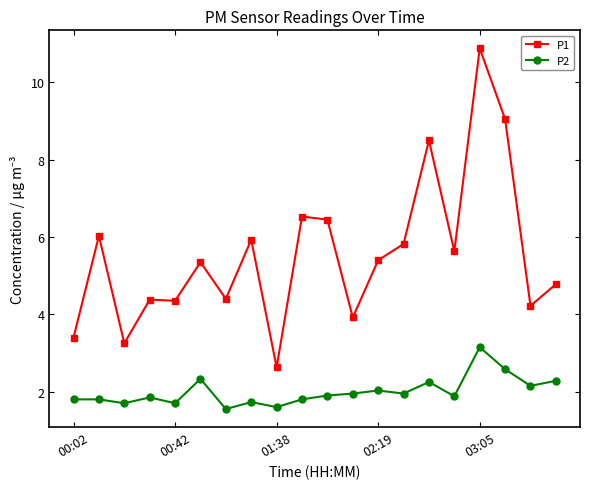

What are all the series names shown in the legend?

P1, P2